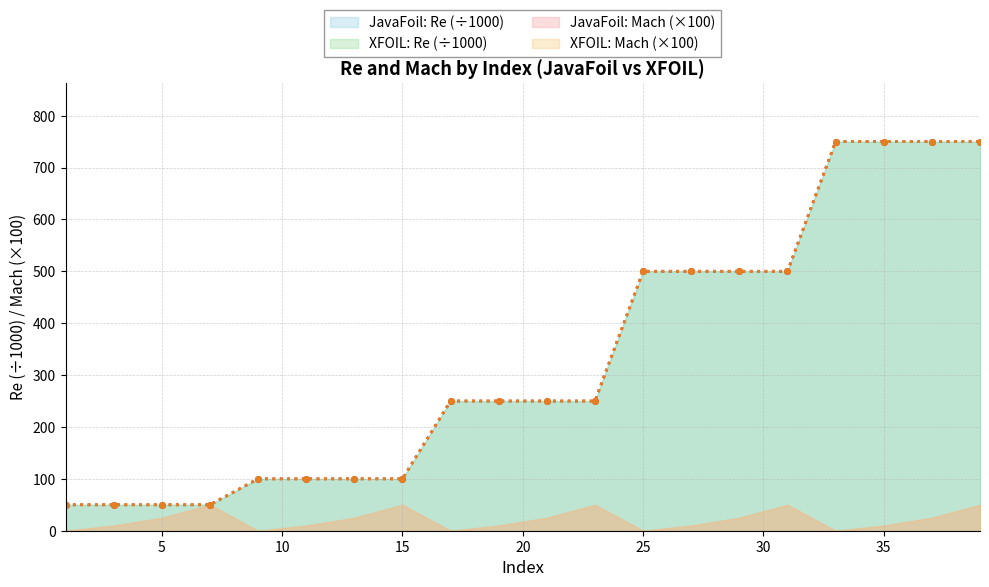

What is the sum of the JavaFoil Re values at 19 and 37?

1000